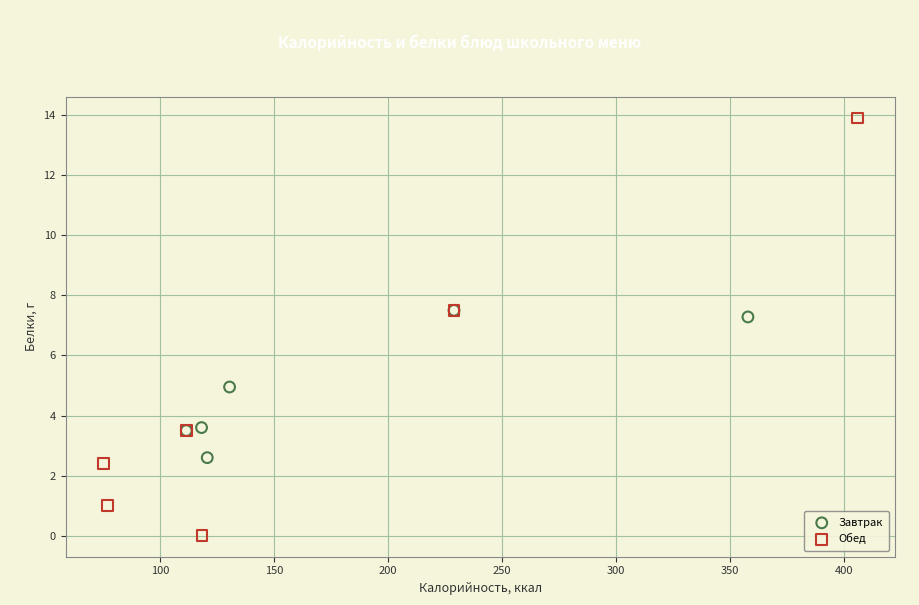

Which series contains the highest Y value?

Обед